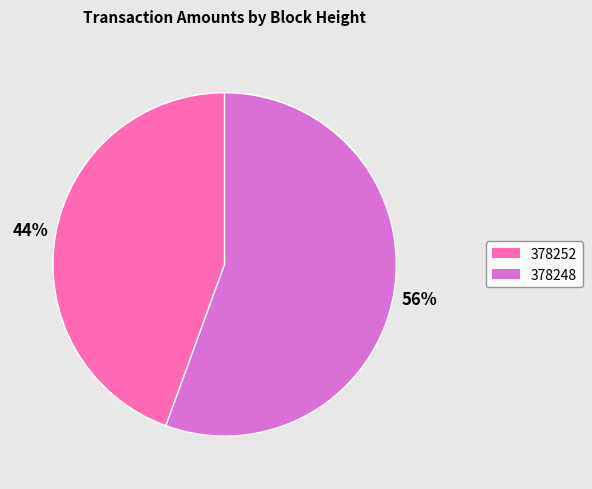

Between 378252 and 378248, which is larger?

378248